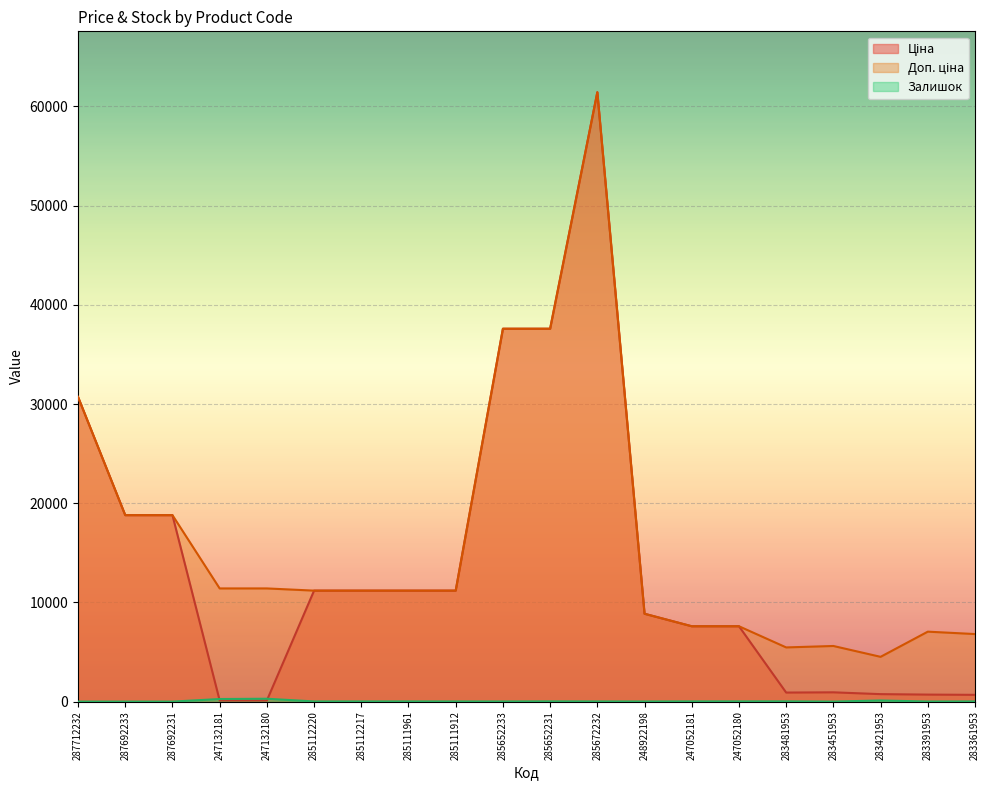

Where is the first local maximum for Залишок?

247132180